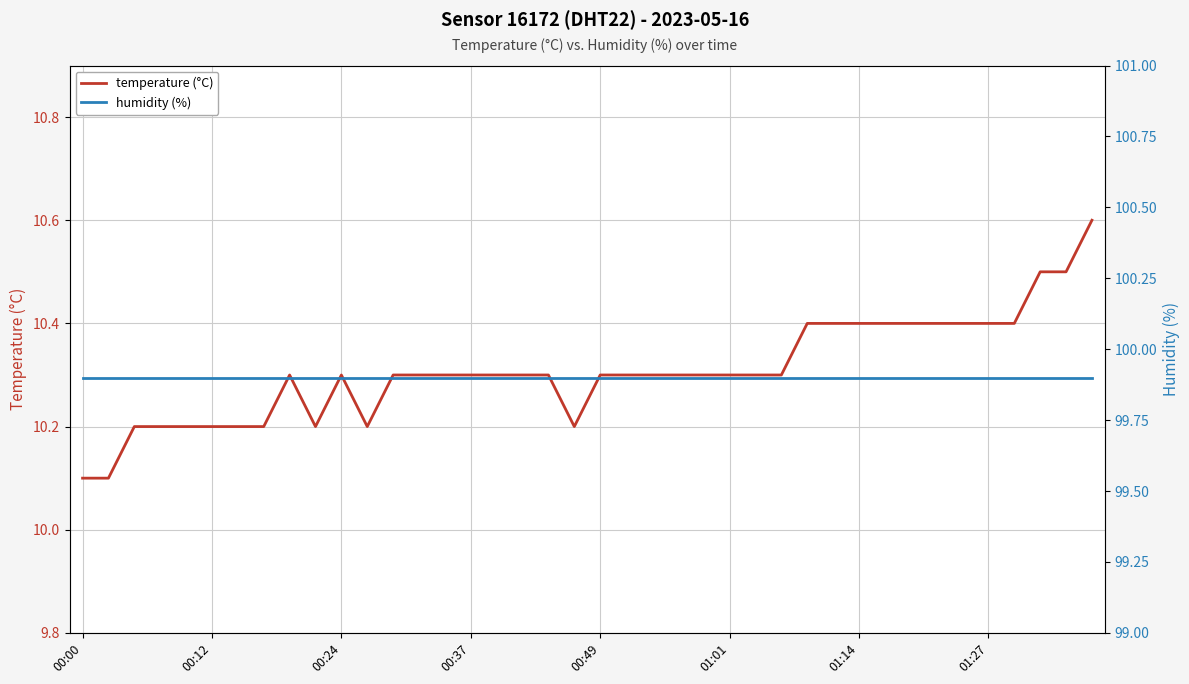

True or false: humidity (%) and temperature (°C) intersect in this chart.

False